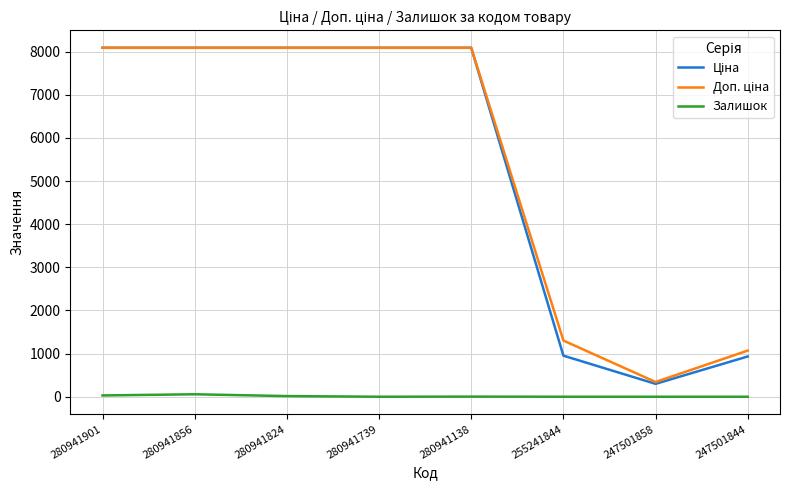

The value of Залишок at 247501858 is 0.0. True or false?

True